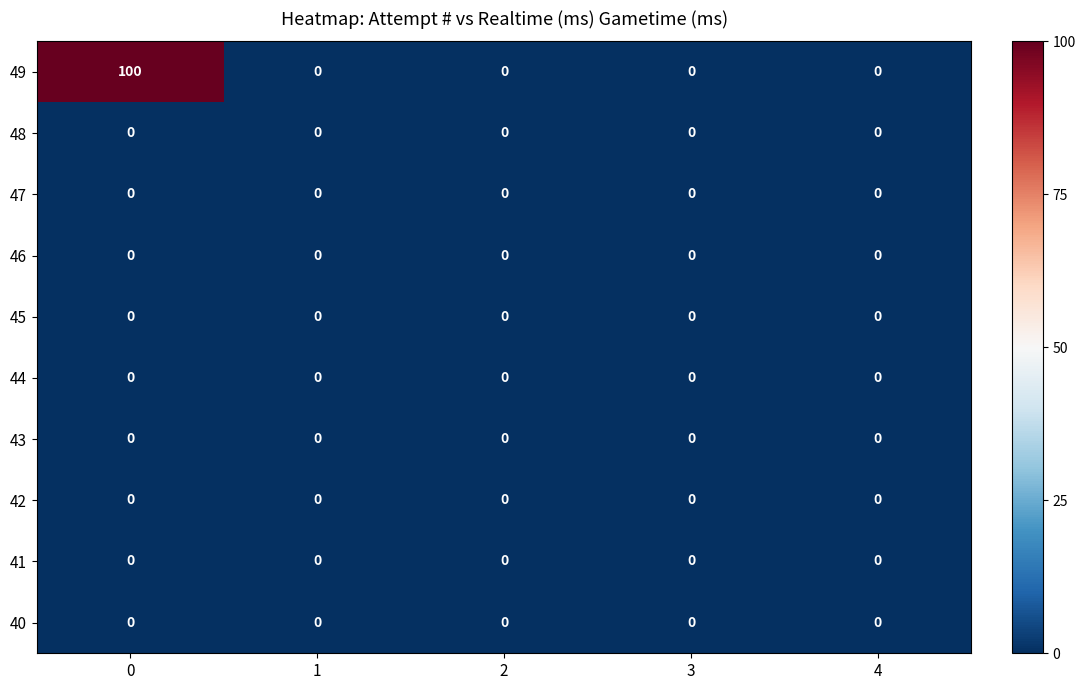

How many distinct data groups are displayed?

10